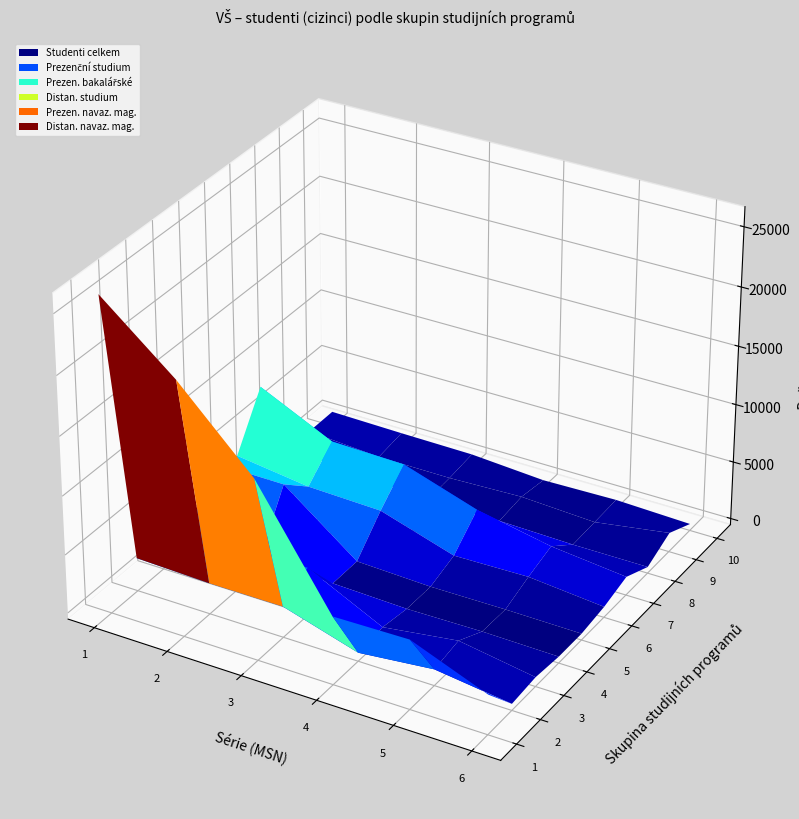

Reading right to left, transcribe all the data shown in this chart.

Studenti celkem: 738	715	909	8215	3895	5119	619	3943	2304	26110
Prezenční studium: 626	259	749	5229	3055	5081	577	3534	2114	20973
Prezen. bakalářské: 560	244	57	5078	2848	271	255	3524	2115	14780
Distan. studium: 116	458	161	3001	850	38	43	414	192	5266
Prezen. navaz. mag.: 251	121	4	1743	973	66	115	1305	850	5372
Distan. navaz. mag.: 30	1108	1	1049	370	6	11	259	19	2847